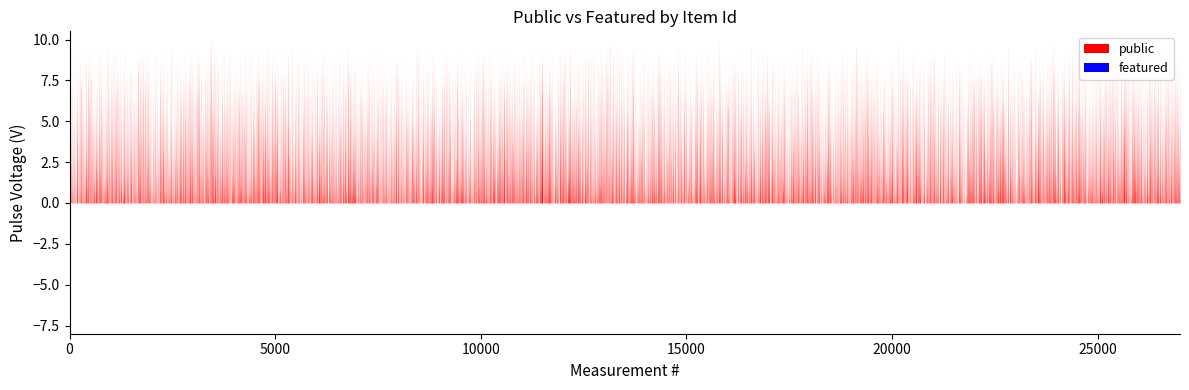

The public series shows 0 at 31968. True or false?

False